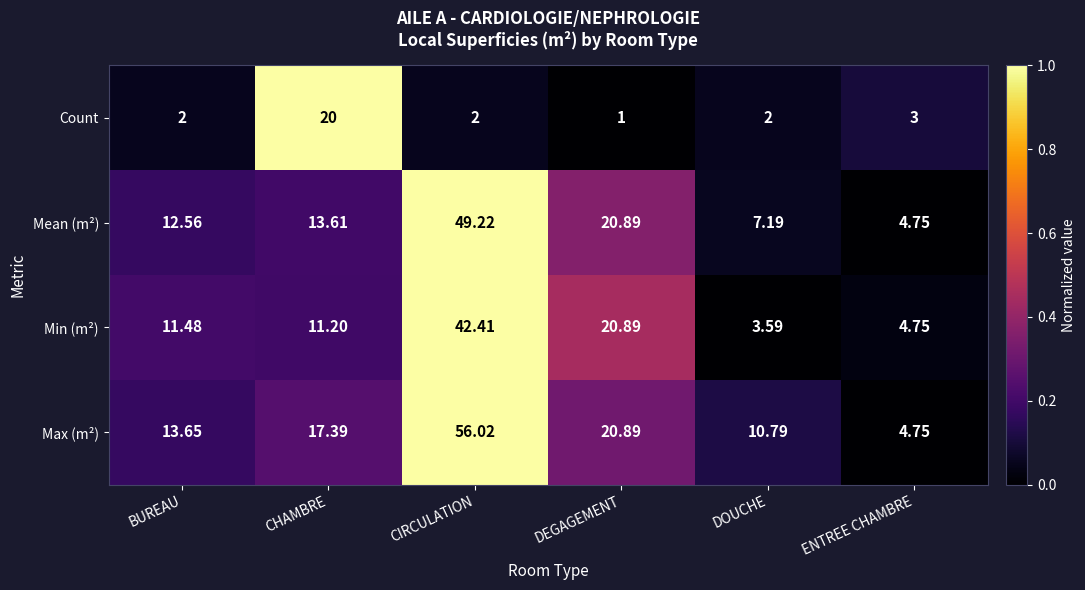

Which series changed the most between CHAMBRE and DOUCHE?

Count